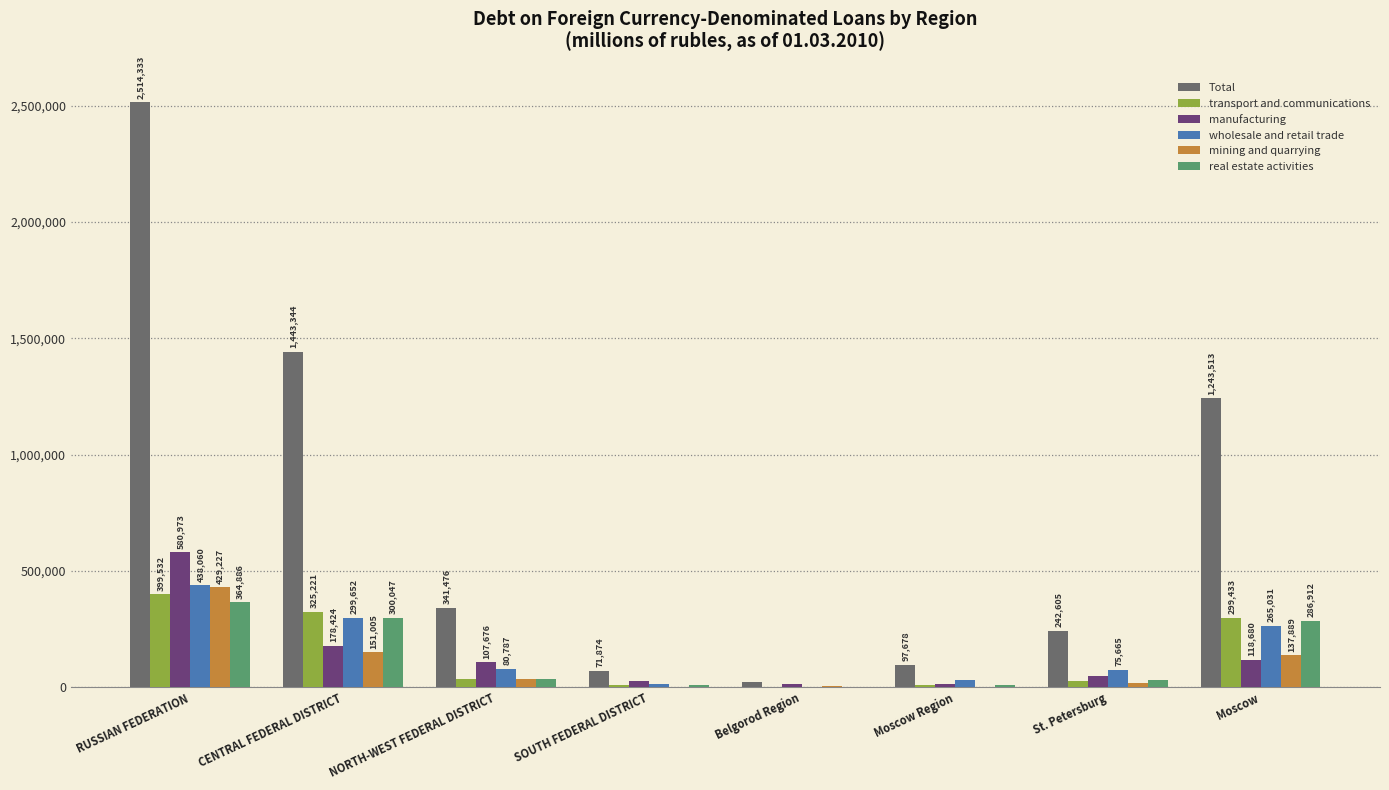

Between Moscow Region and St. Petersburg, which series saw the biggest shift?

Total